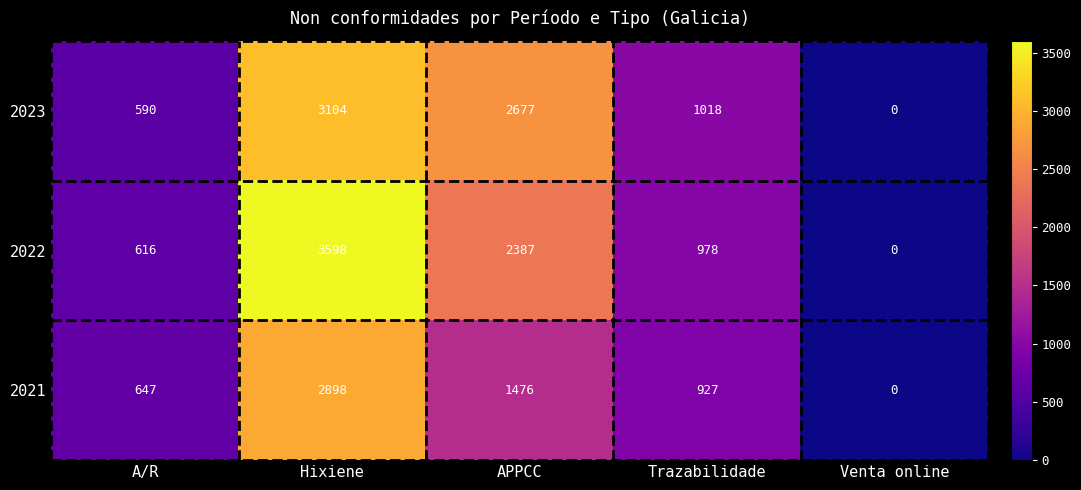

How many series are shown in this chart?

3